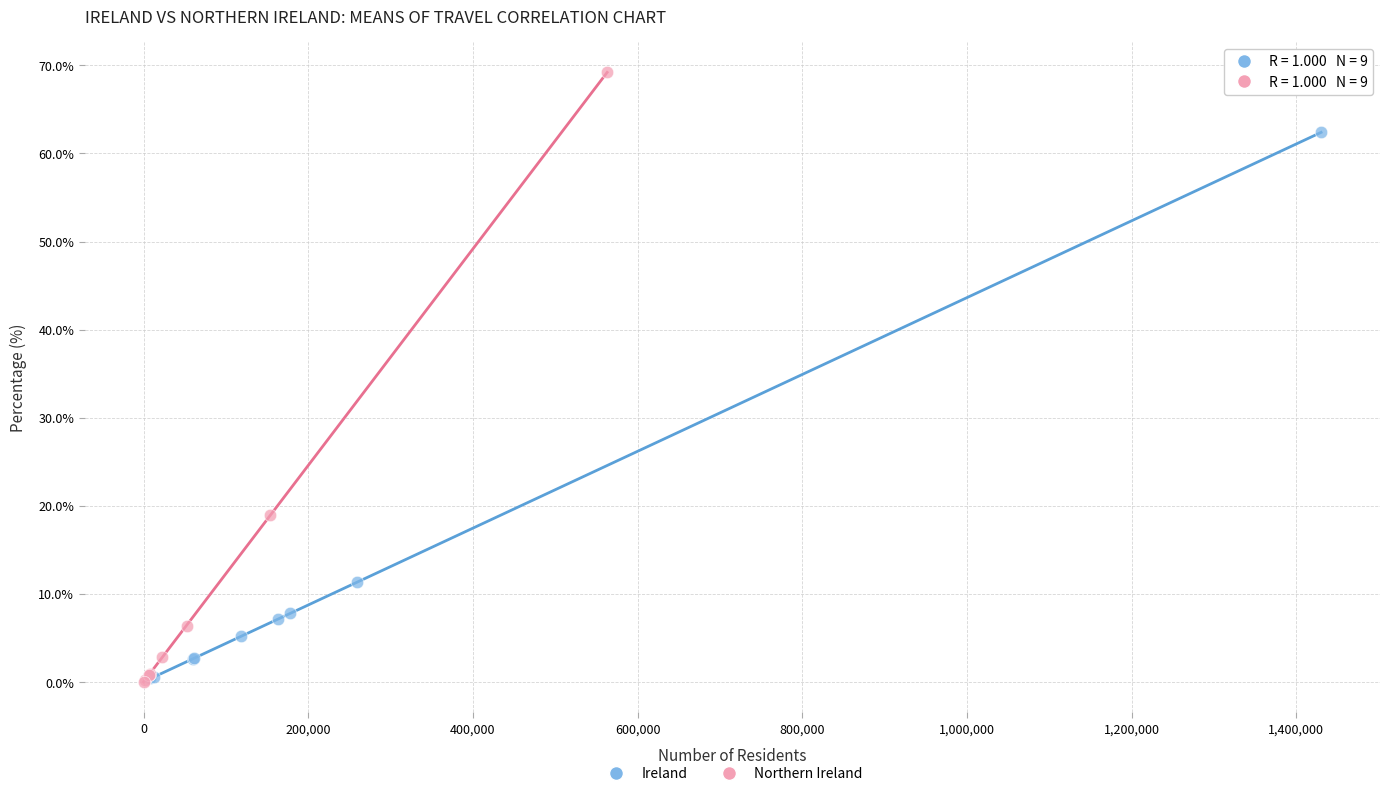

Which series has the widest spread of Y values?

Northern Ireland